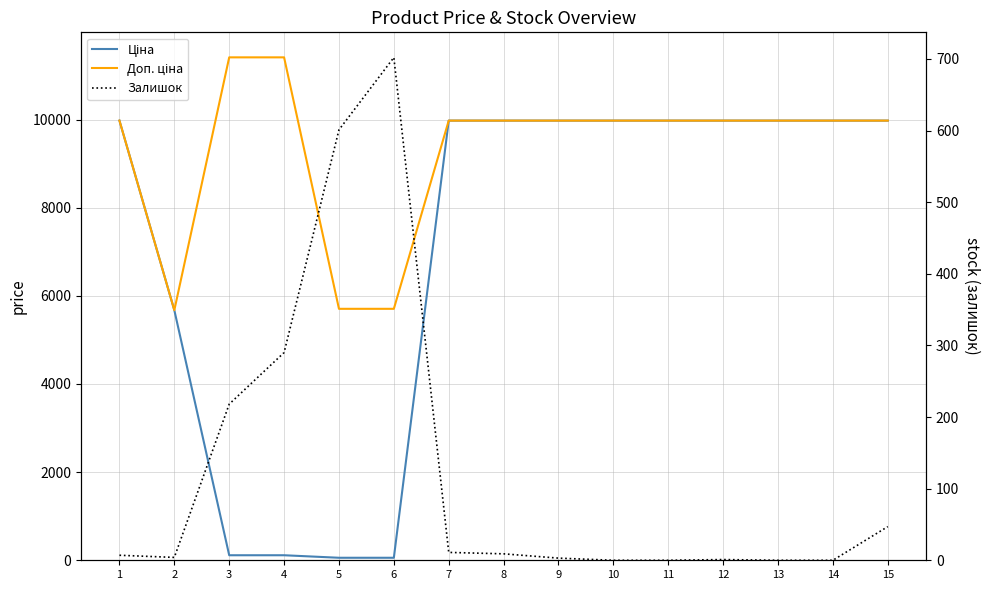

True or false: Доп. ціна has more than 0 points higher than both neighbors.

False